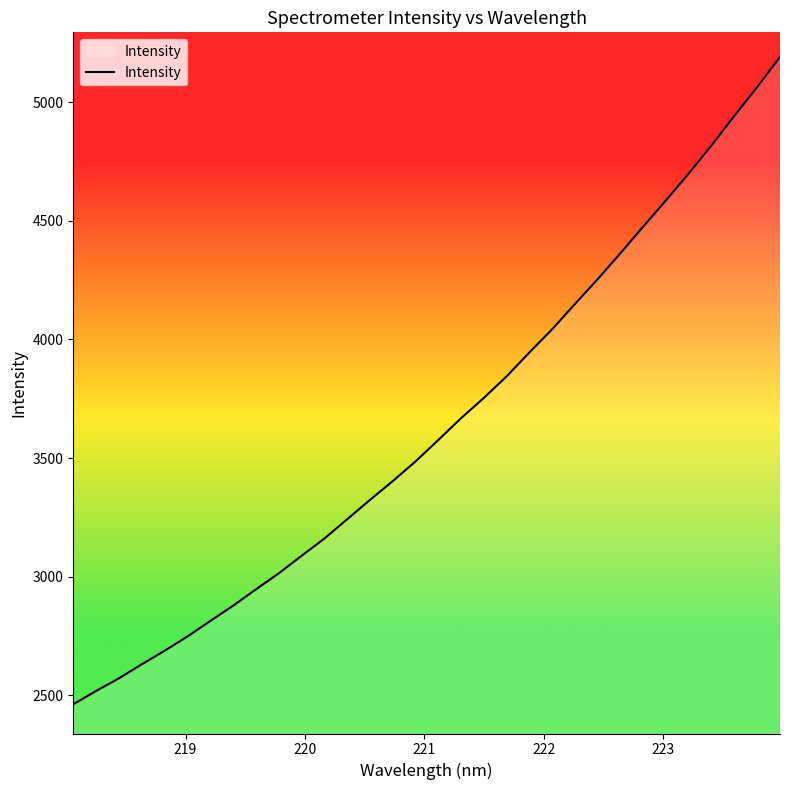

How many lines are shown in the chart?

1